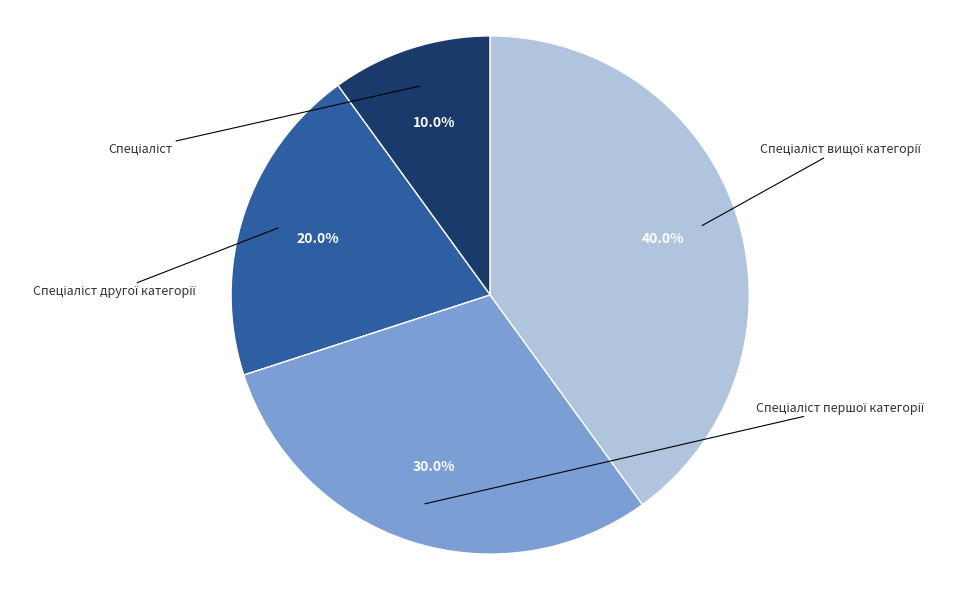

Which category has the biggest portion of the pie?

Спеціаліст вищої категорії